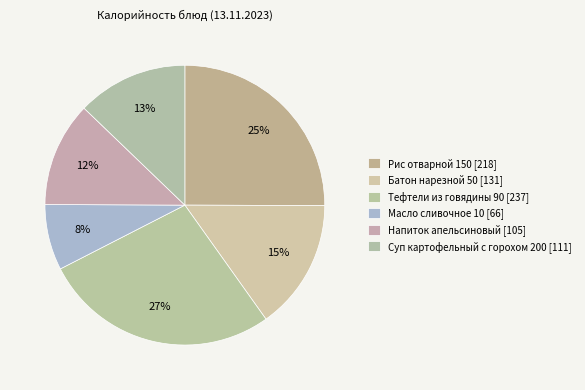

Is Суп картофельный с горохом 200 the majority of the pie?

No